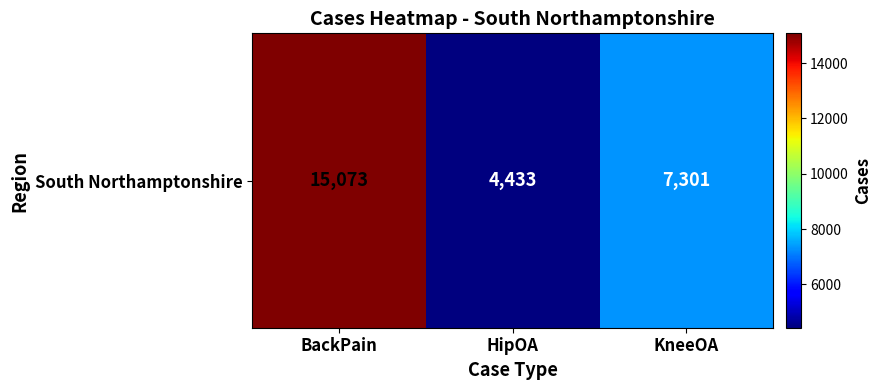

What is the change in value from HipOA to KneeOA?

+2868